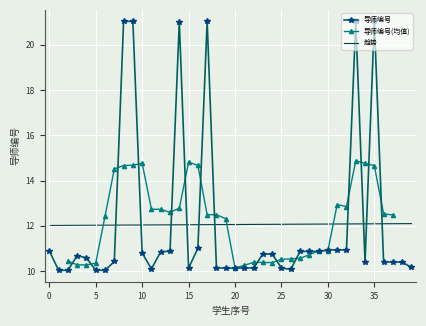

What is the value of the 10th point from the left?

21.0